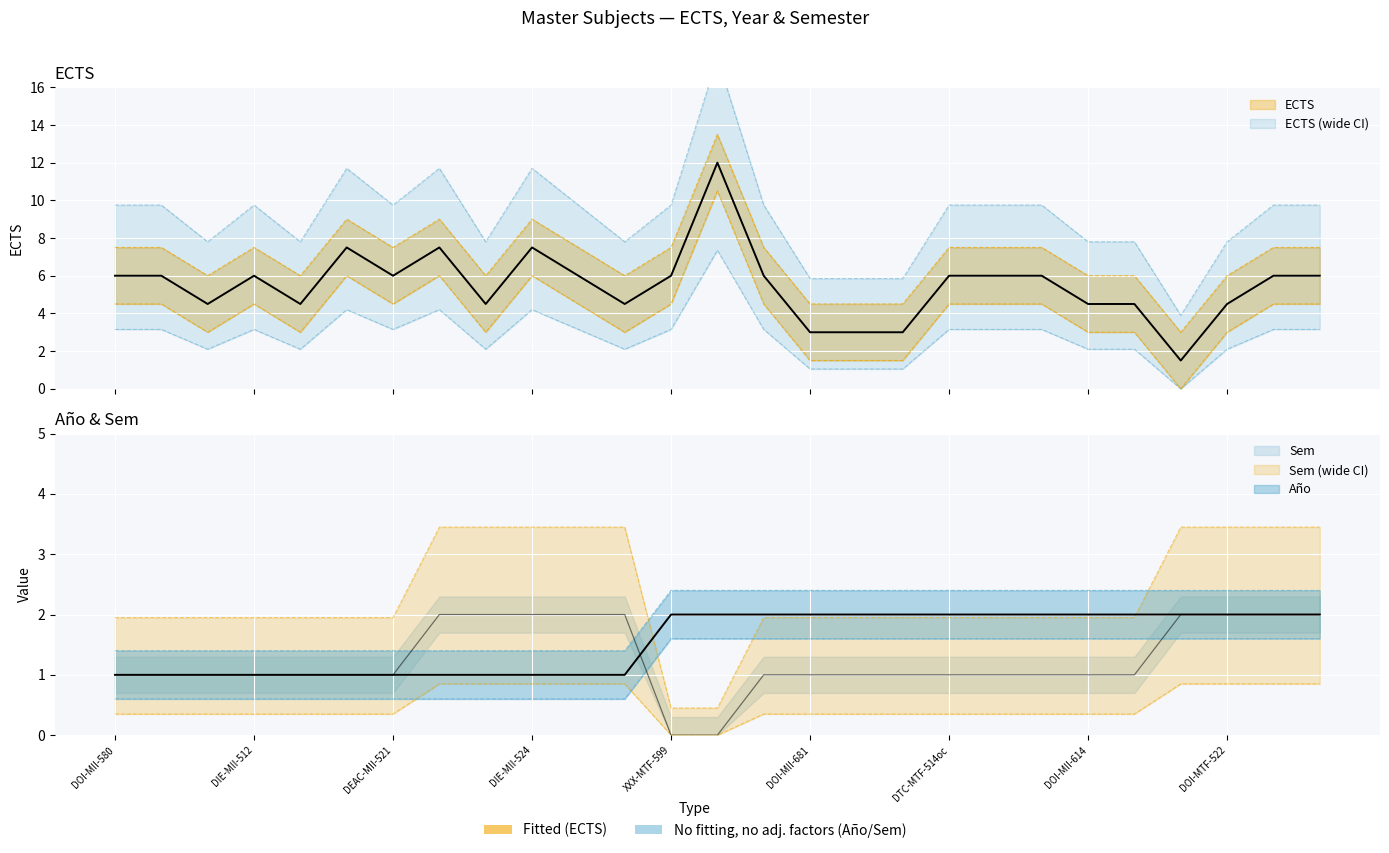

List the series in order of their peak value, highest first.

ECTS, Sem, Año